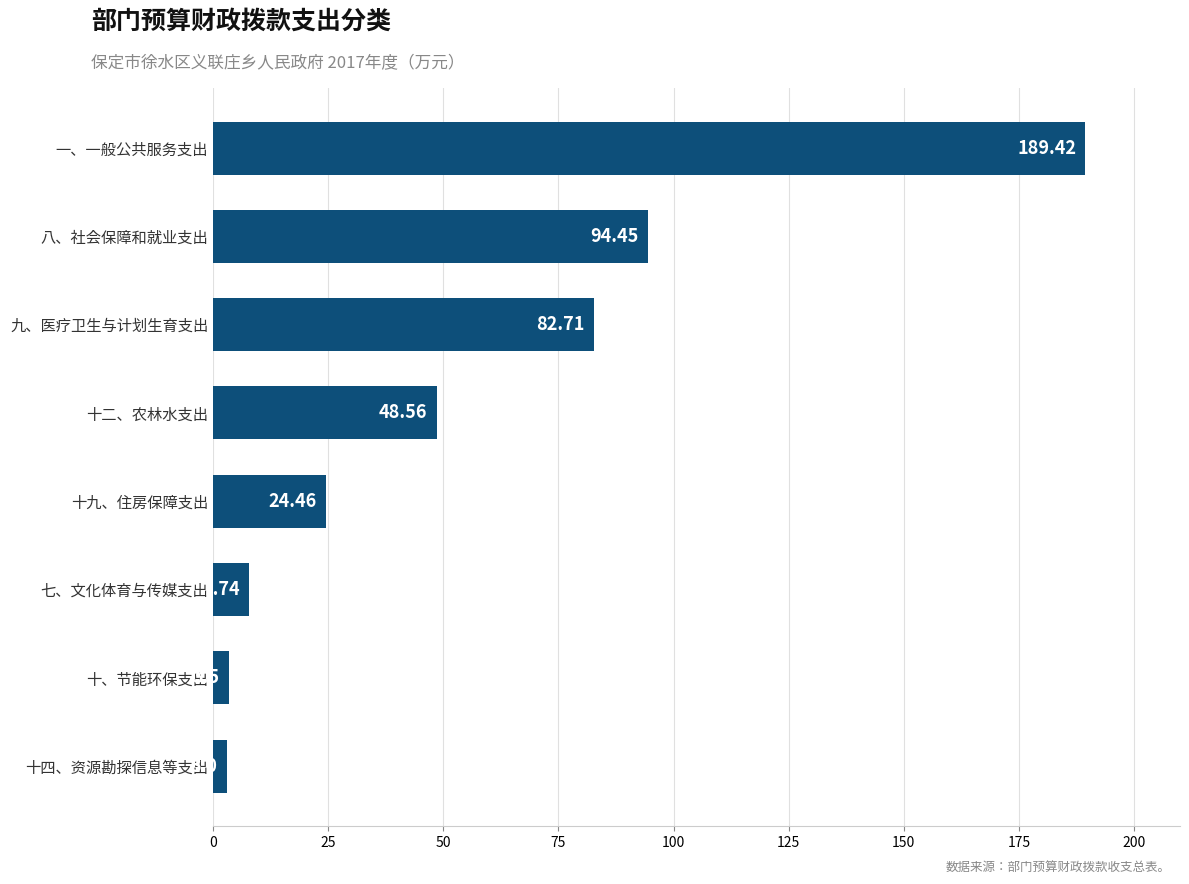

What is the minimum value shown in the chart?

3.0